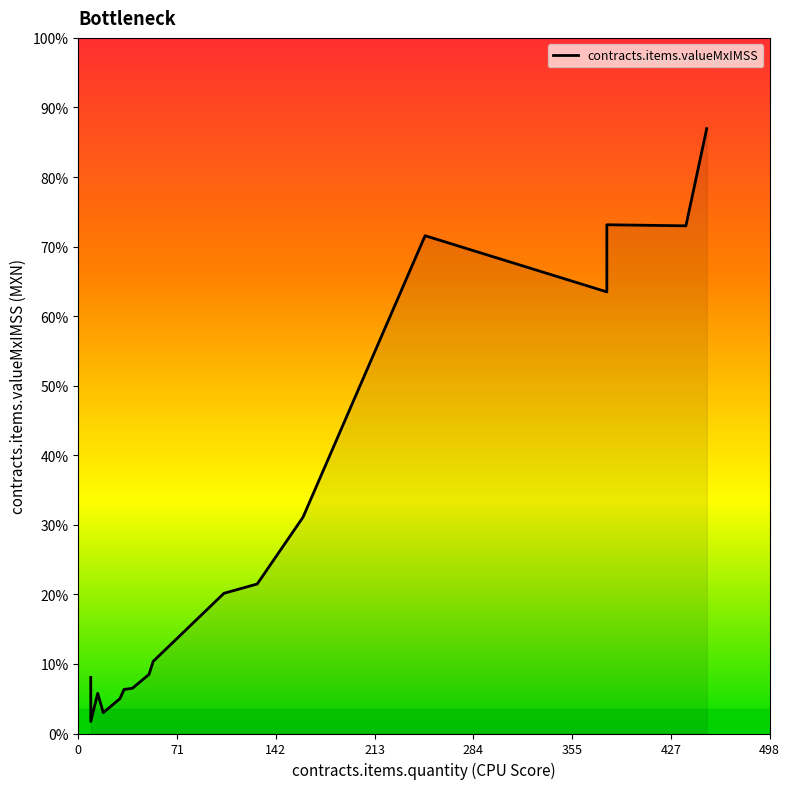

Where is the first local minimum?

9